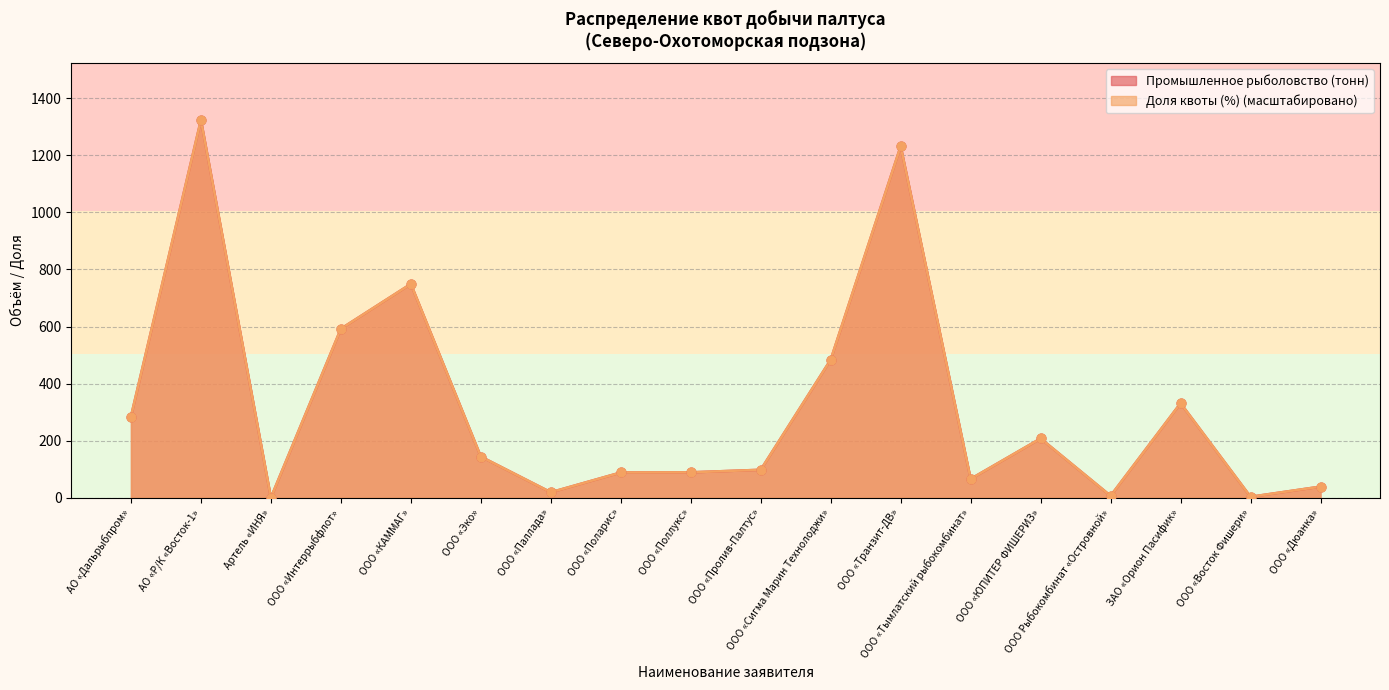

Which series has the widest spread of Y values?

Доля квоты (%)